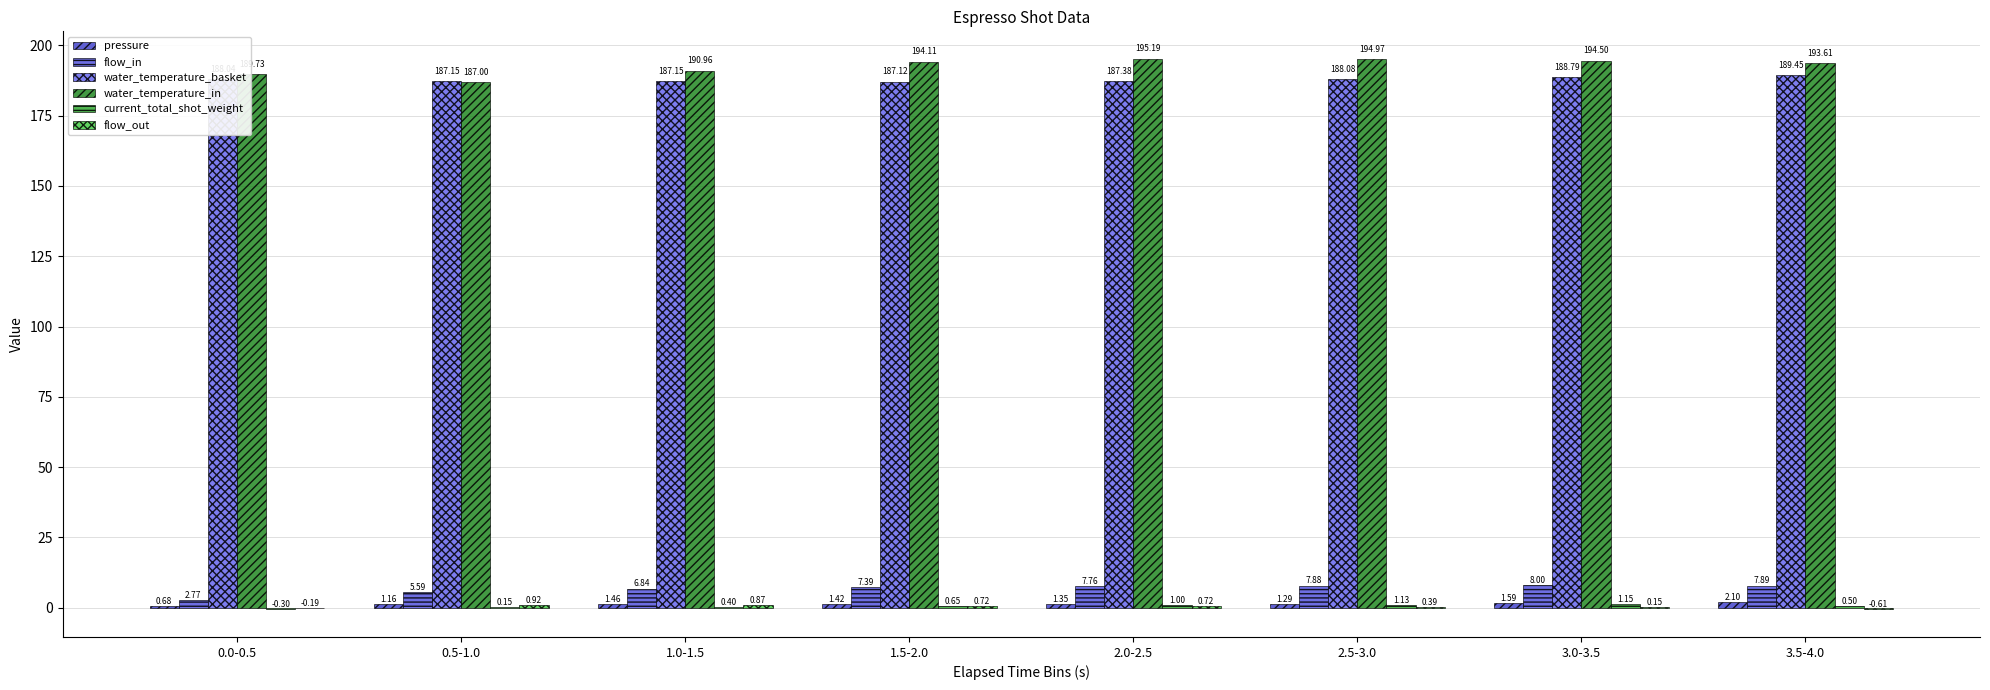

Are the bars horizontal?

No